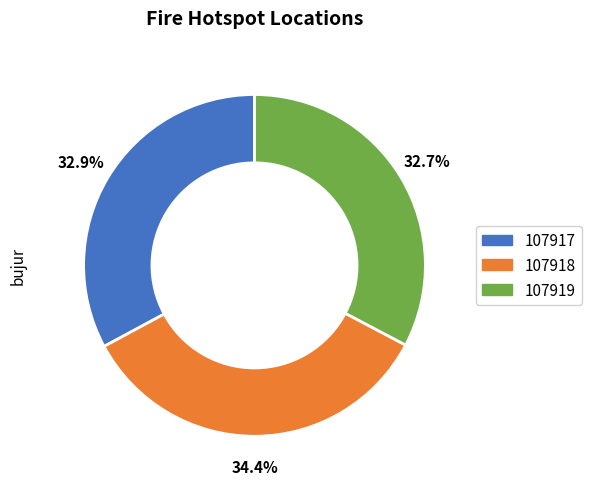

Between 107919 and 107918, which is larger?

107918